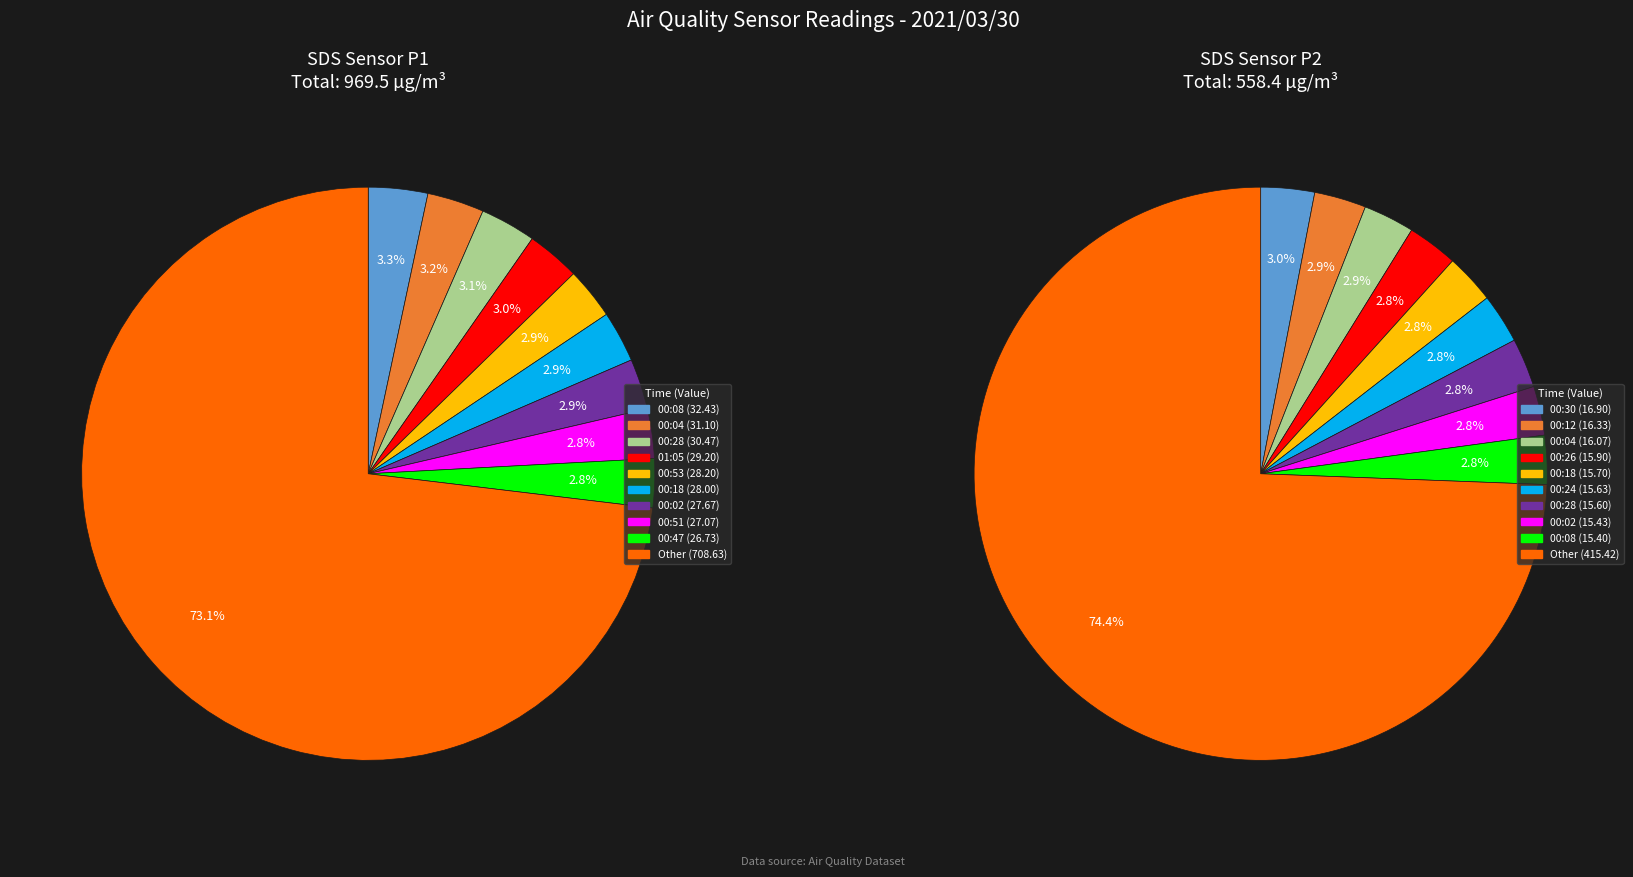

To the nearest percent, what percentage of the pie is 00:59?

2%